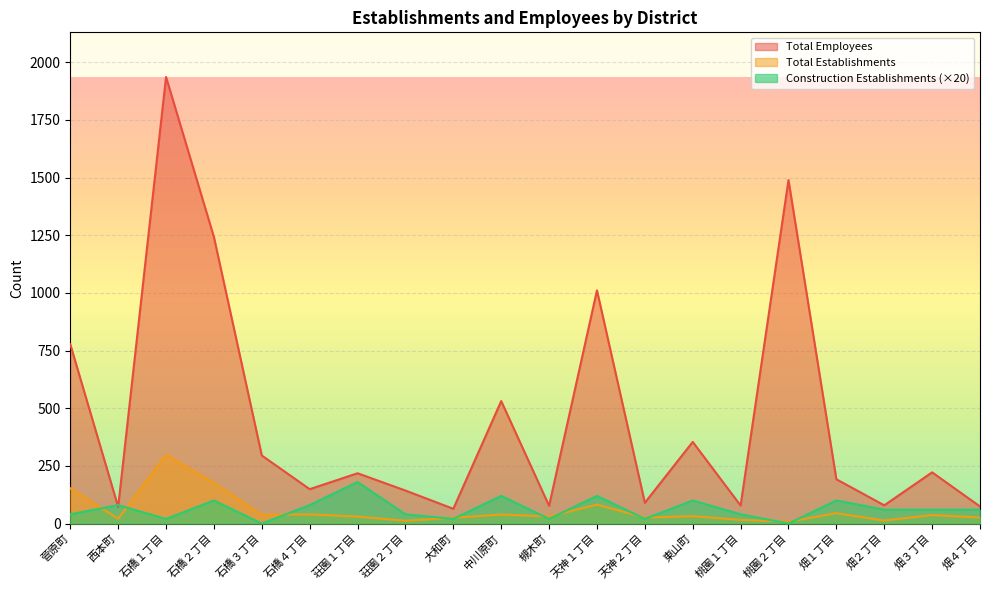

How many series are shown in this chart?

3